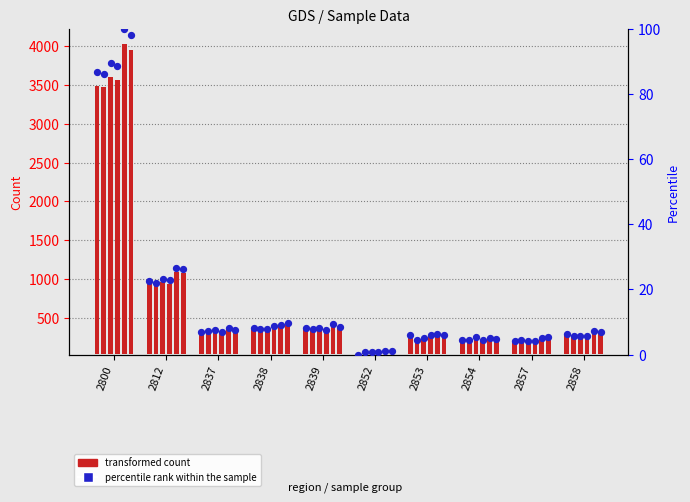

Is the value of transformed count at 2800 greater than the value of percentile rank within the sample at 2800?

Yes